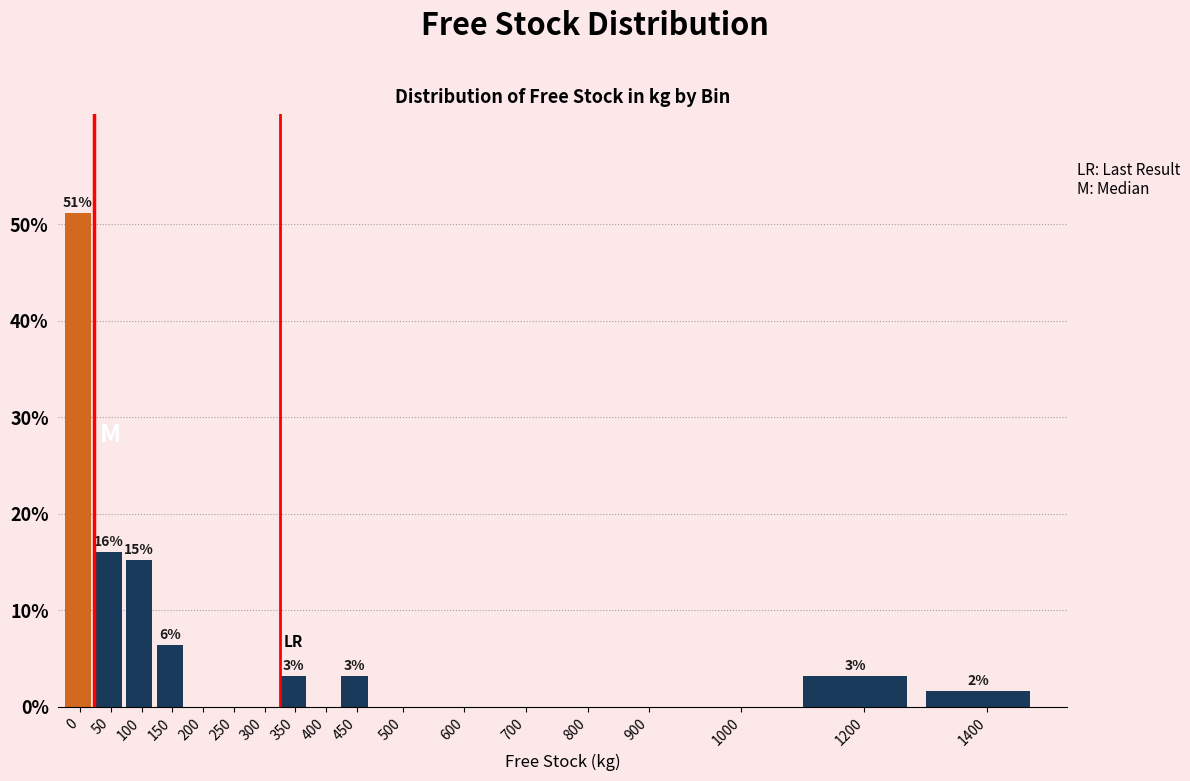

Reading right to left, list all the values displayed in this chart.

1400=1.6	1200=3.2	1000=0.0	900=0.0	800=0.0	700=0.0	600=0.0	500=0.0	450=3.2	400=0.0	350=3.2	300=0.0	250=0.0	200=0.0	150=6.4	100=15.2	50=16.0	0=51.2